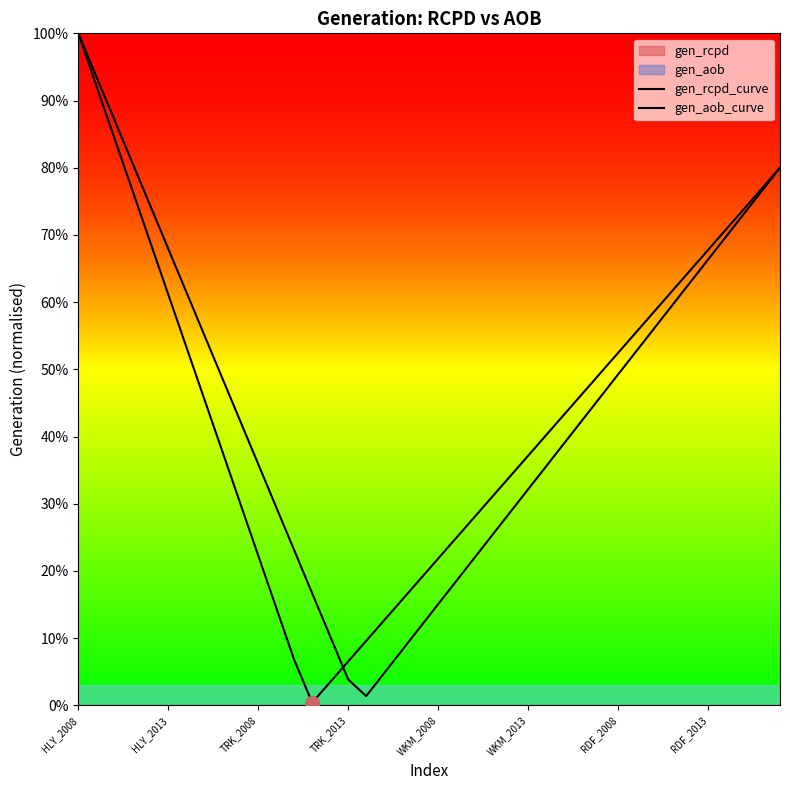

Between 33 and 38, which is larger?

38